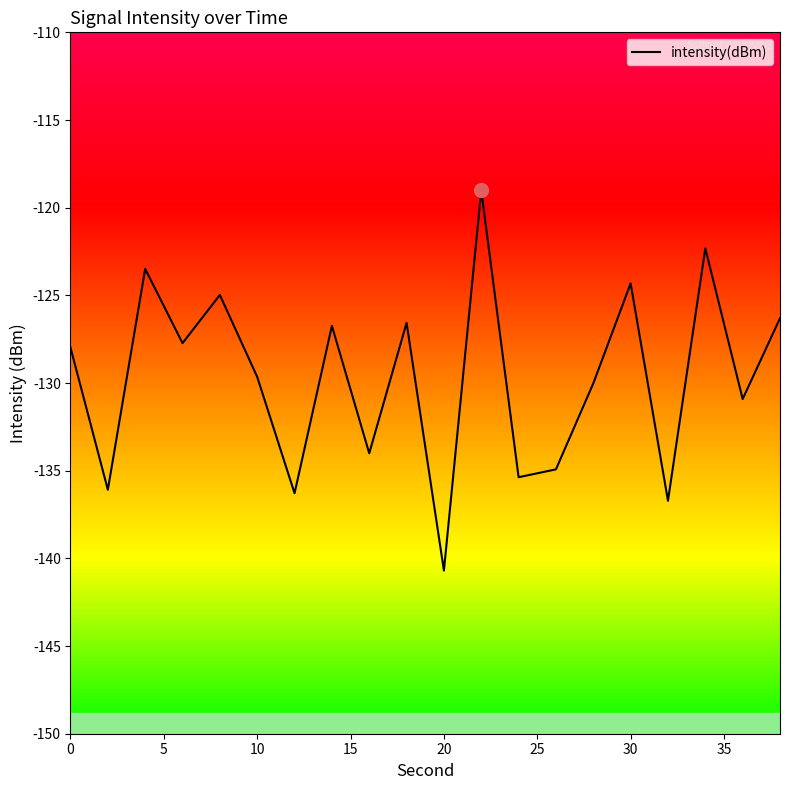

What is the minimum value shown in the chart?

-140.7